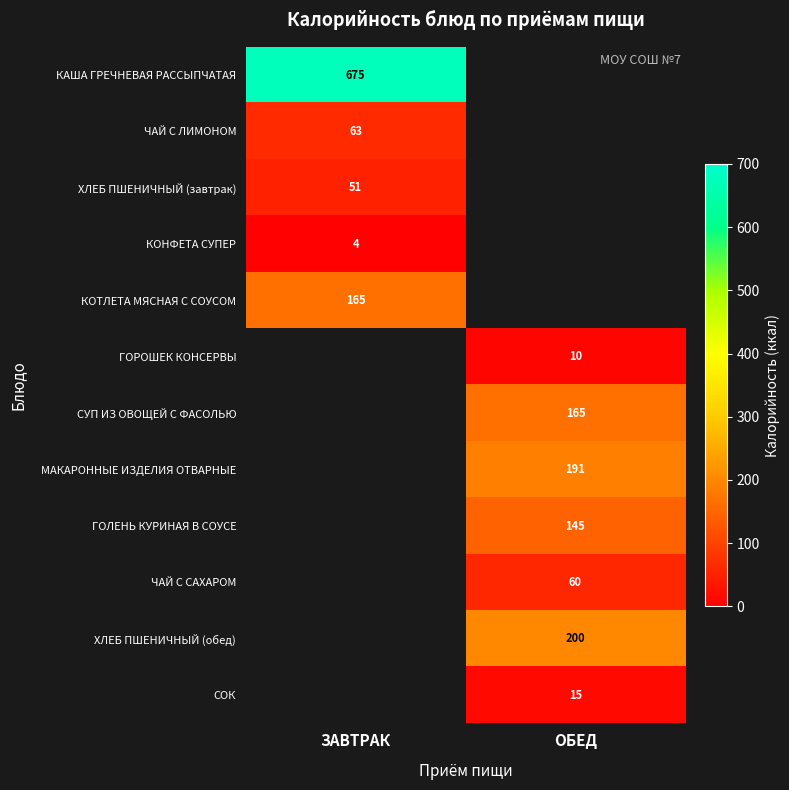

The КОНФЕТА СУПЕР series shows 4 at ЗАВТРАК. True or false?

True